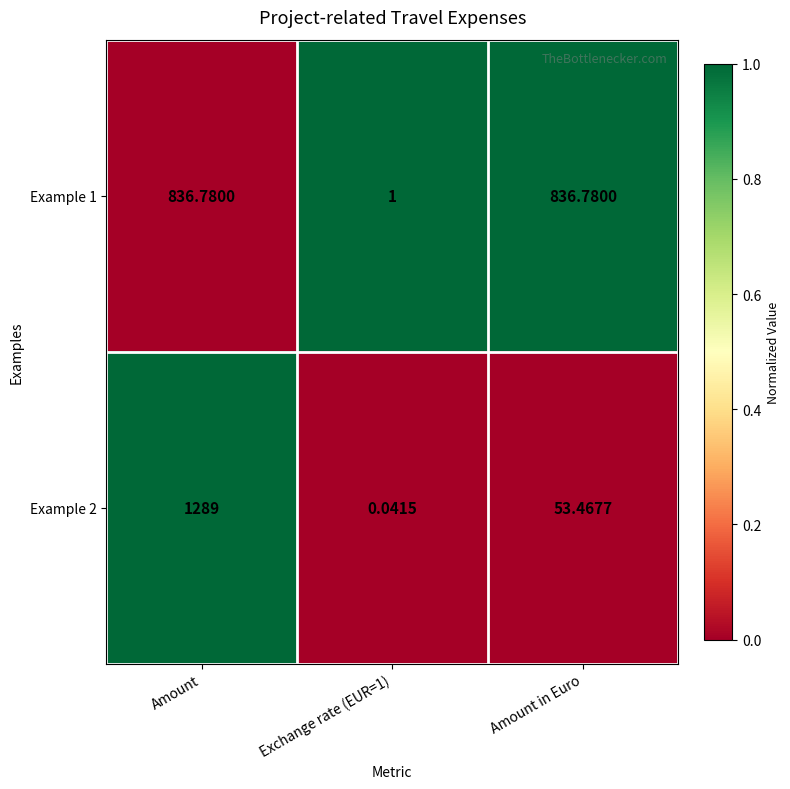

At which category does the chart reach its peak across all series?

Amount